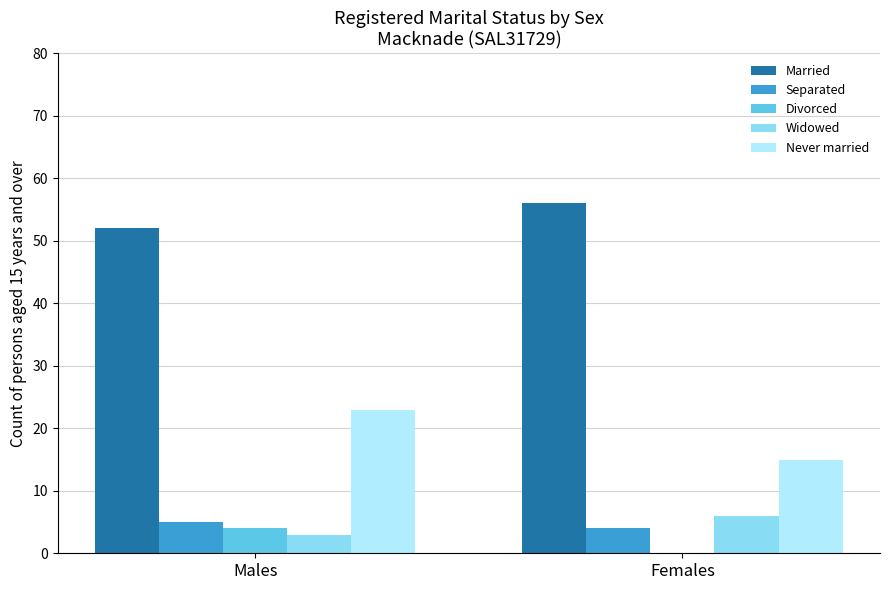

How many groups of bars are there?

2